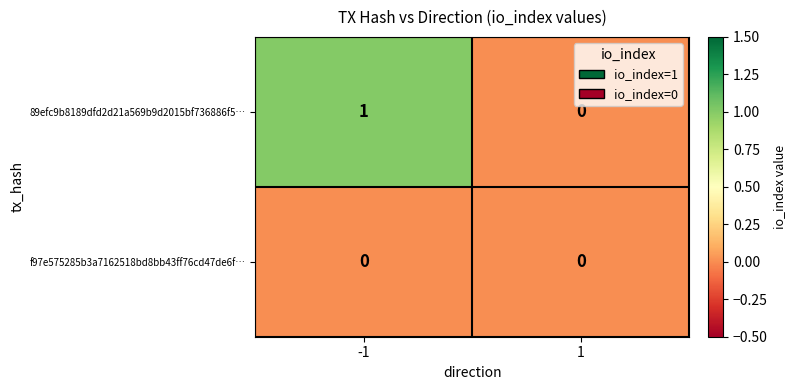

The 89efc9b8189dfd2d21a569b9d2015bf736886f5… series shows -1 at 1. True or false?

False